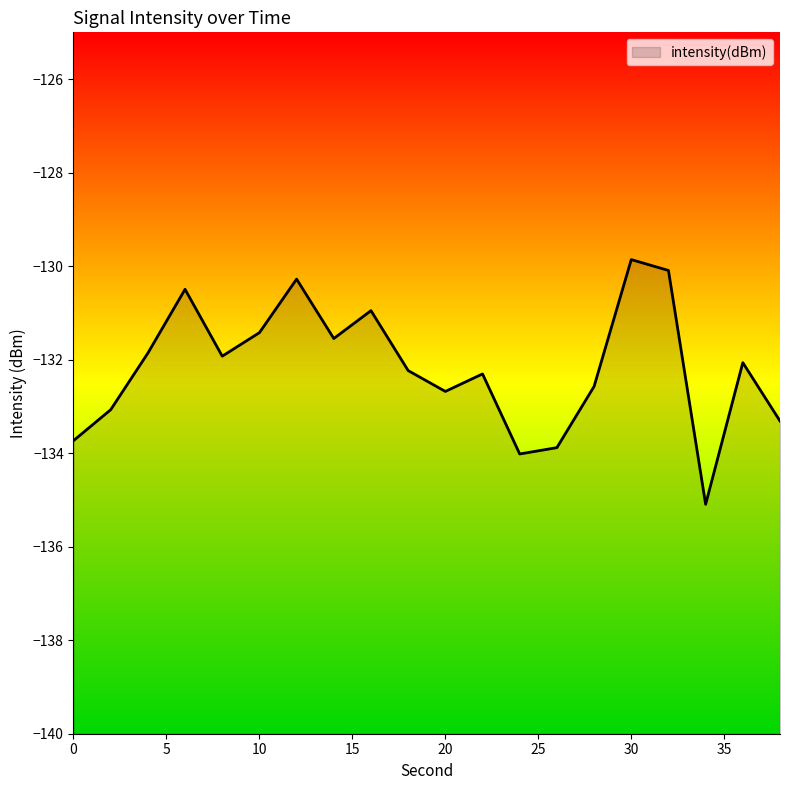

Which label corresponds to the largest value in the chart?

30